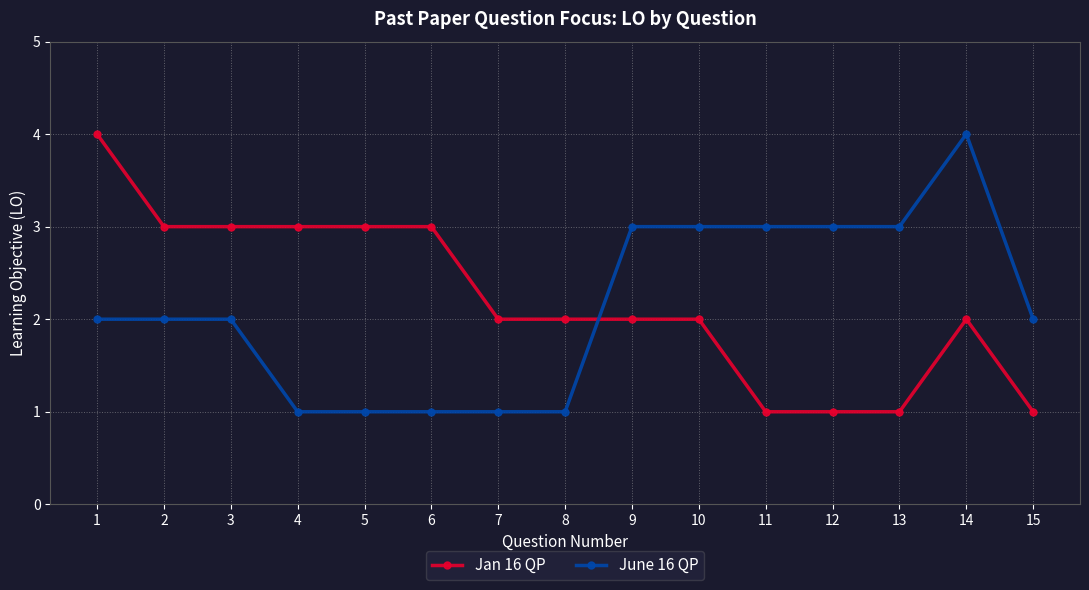

What are all the series names shown in the legend?

Jan 16 QP, June 16 QP